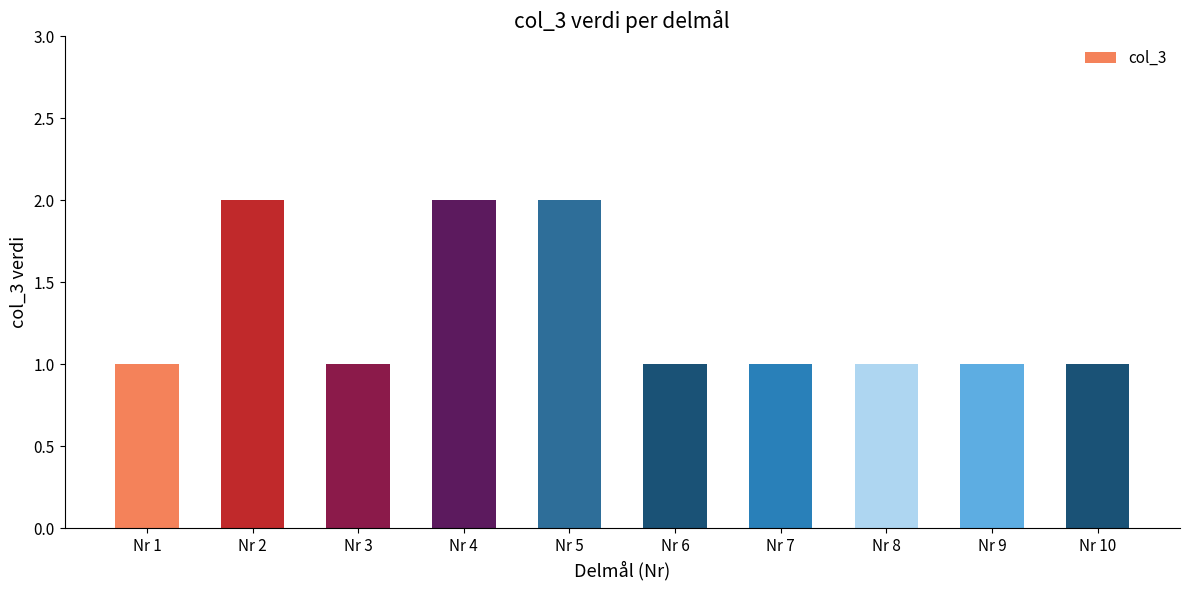

How many distinct data groups are displayed?

1